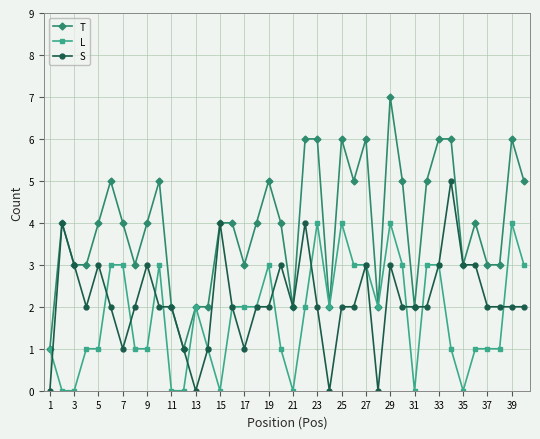

What is the difference between the maximum and second lowest values in the L series?

4